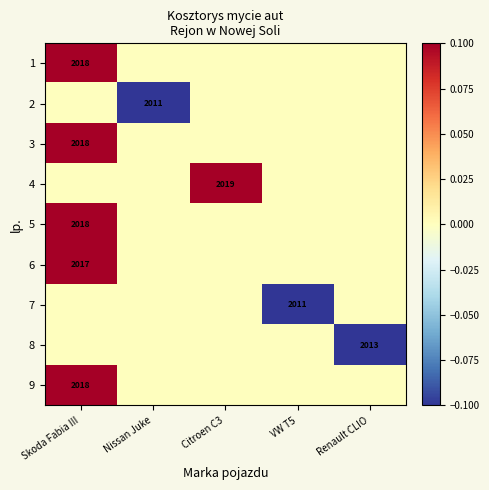

The value of 9 at Skoda Fabia III is 982. True or false?

False